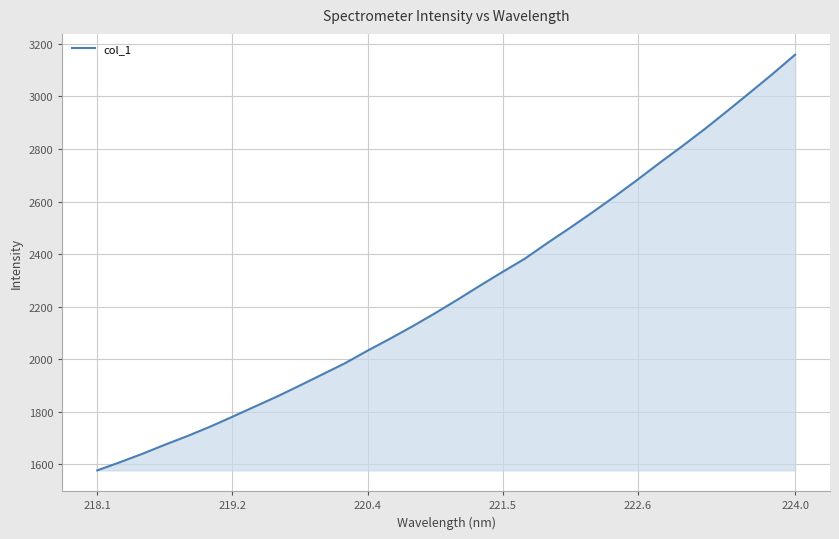

Does the chart display data point markers on the line(s)?

No